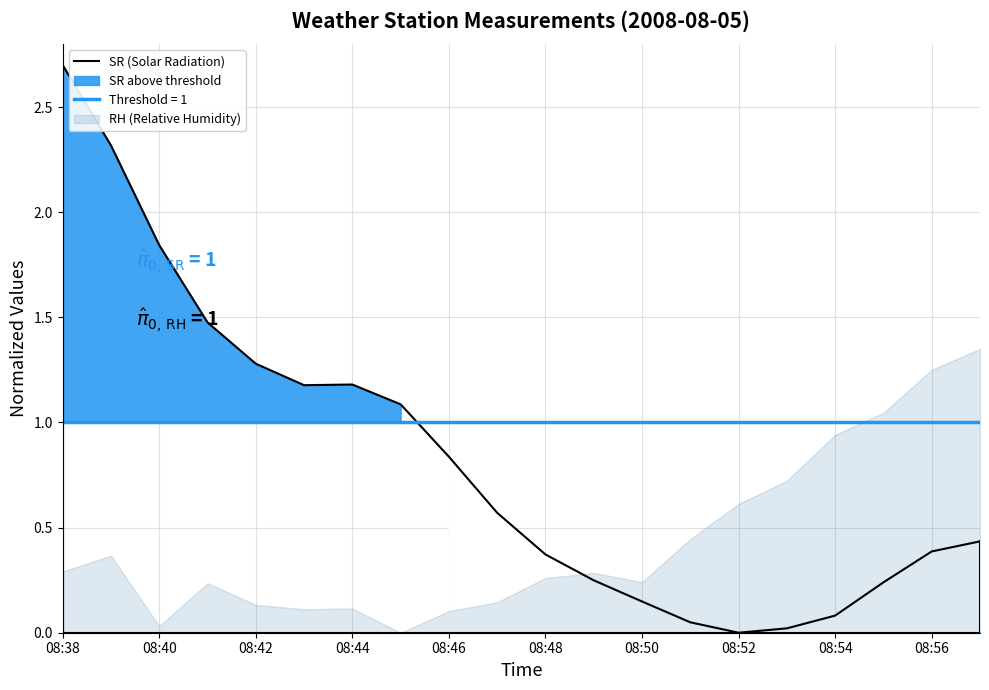

What is the highest value of the SR (Solar Radiation) series?

2.7